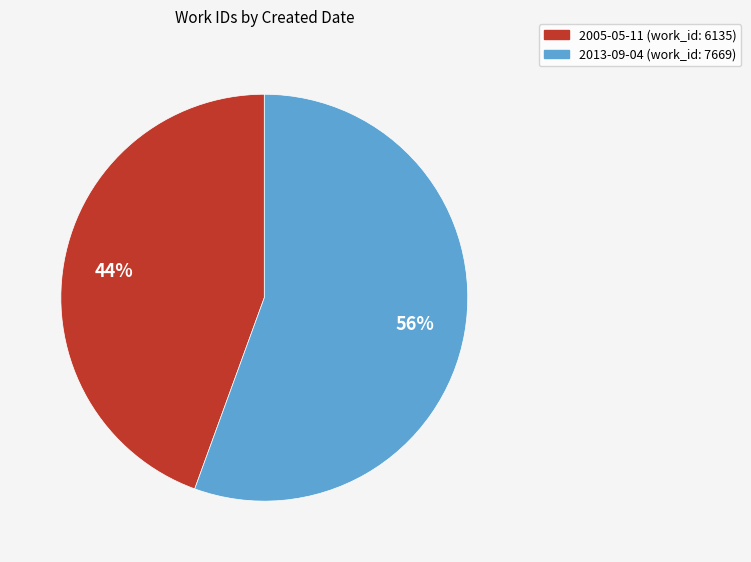

To the nearest percent, what portion does 2005-05-11 represent?

44%